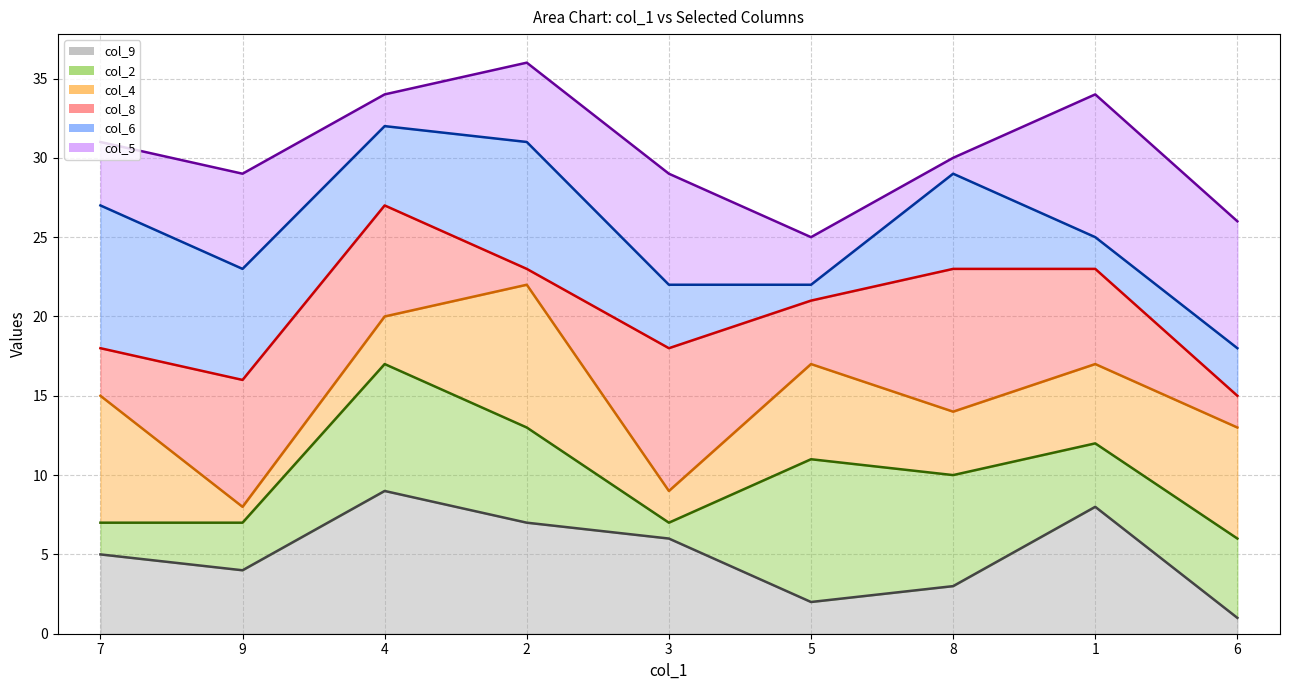

Is it true that col_9 (line) equals 0 at 6?

False